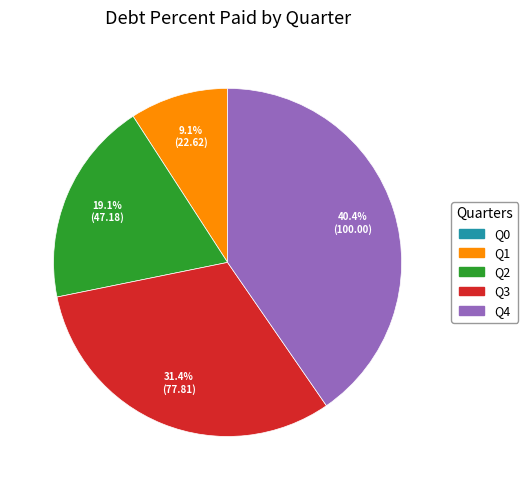

To the nearest percent, what is the average slice percentage?

20%